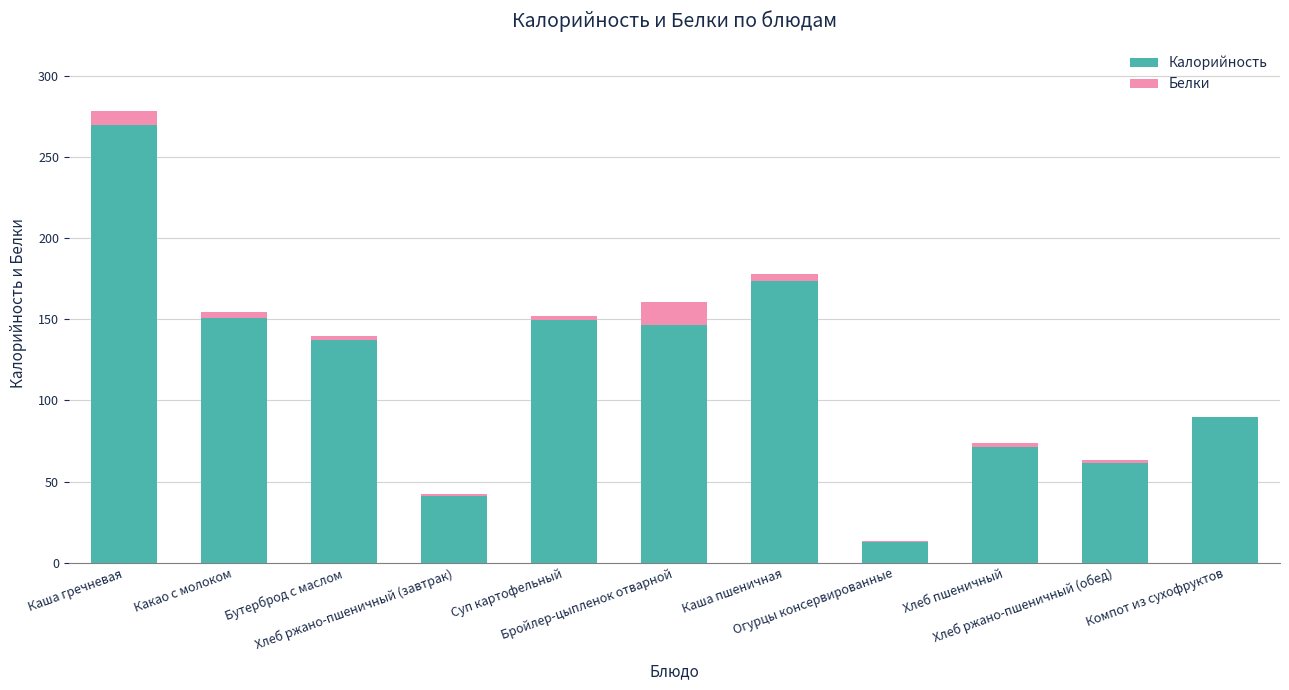

Where is Калорийность nearest to the value 141?

Бутерброд с маслом